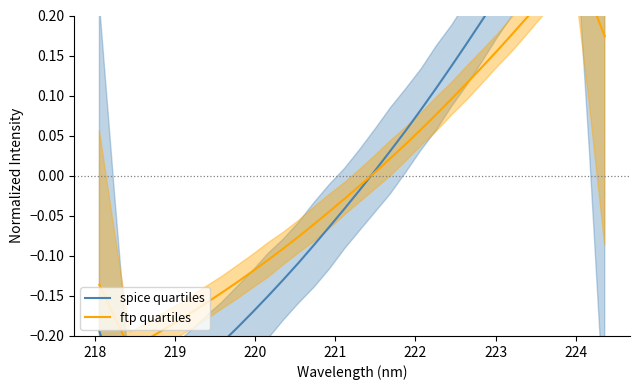

How many interior local peaks does the ftp quartiles series have?

1